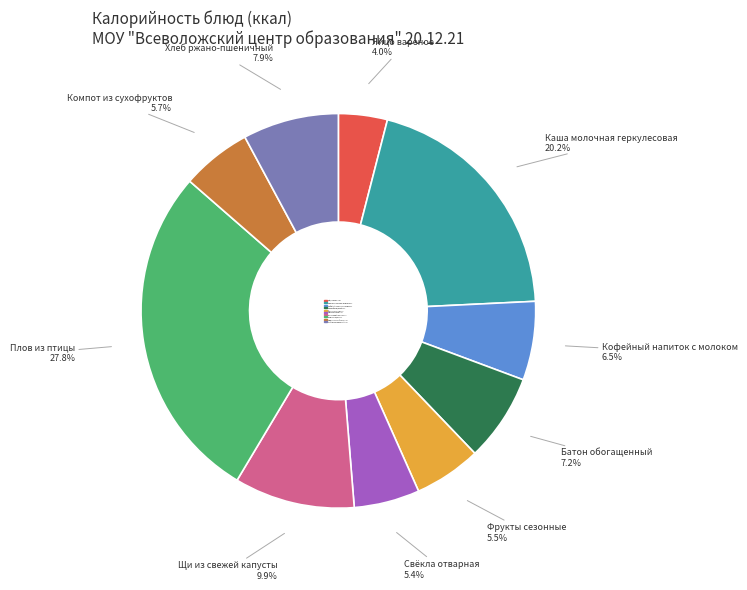

Is Яйцо вареное the majority of the pie?

No